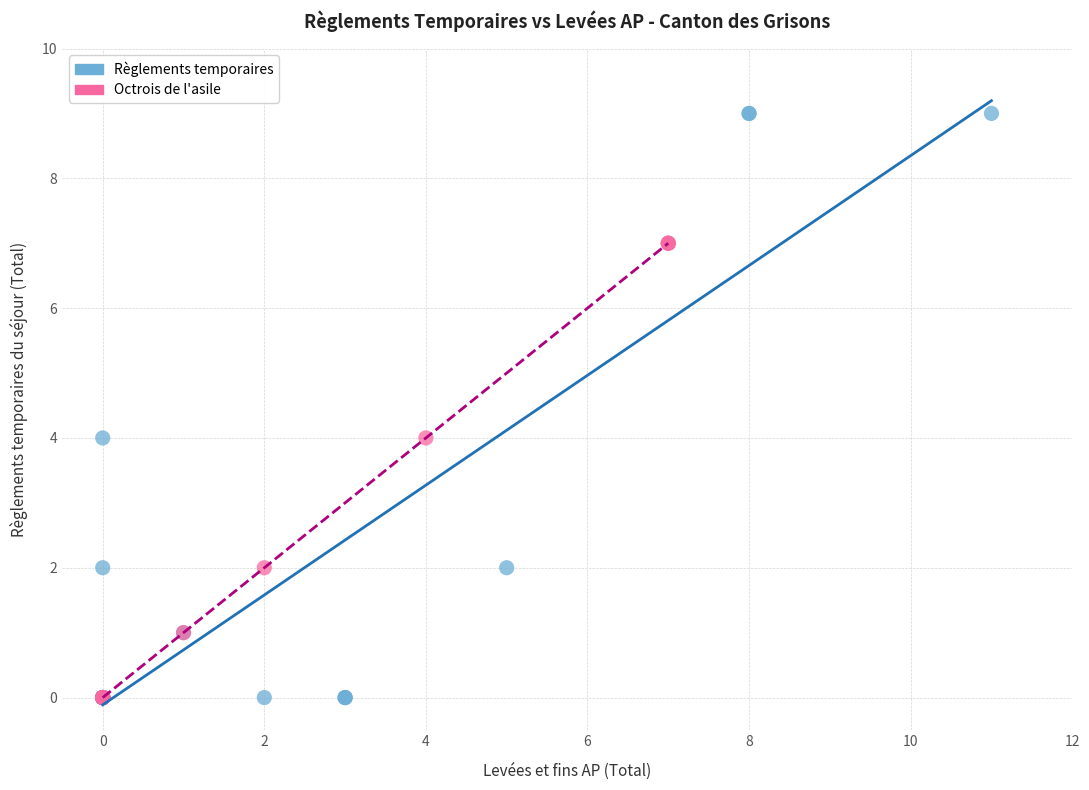

What are all the series names shown in the legend?

Règlements temporaires, Octrois de l'asile